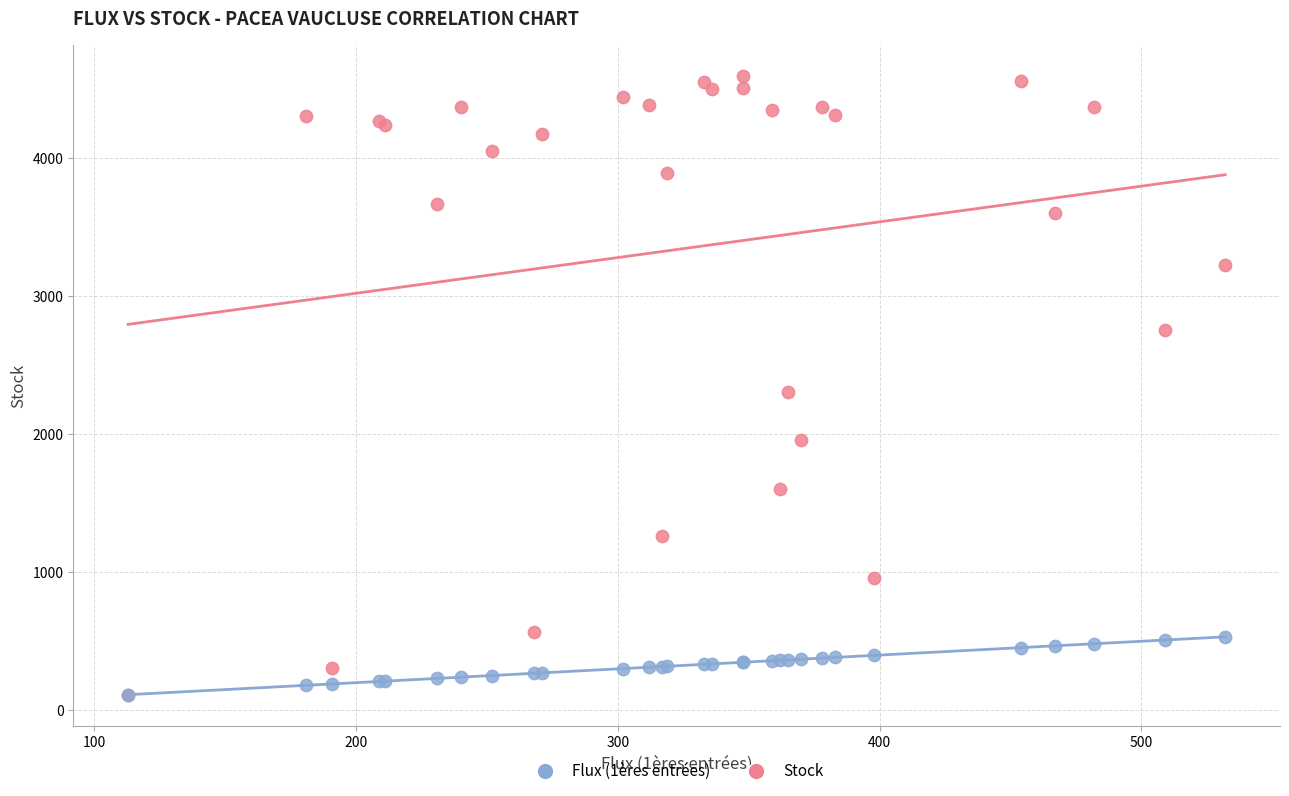

What are all the series names shown in the legend?

Flux (1ères entrées), Stock